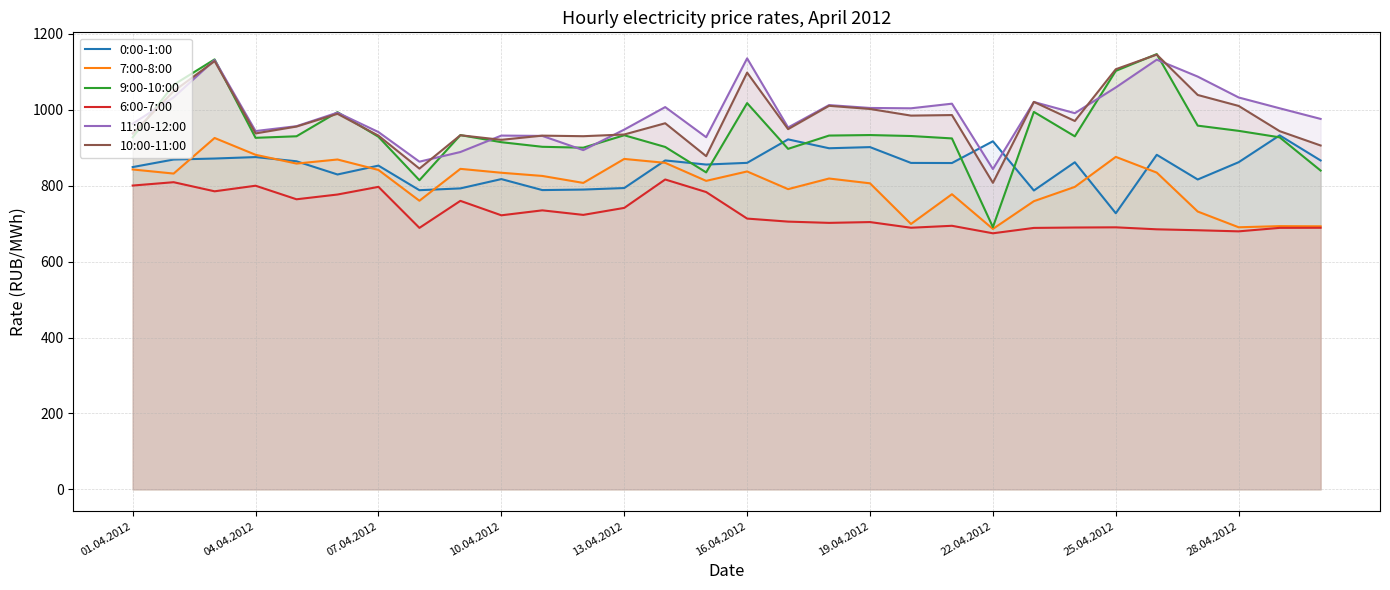

True or false: 6:00-7:00 and 9:00-10:00 intersect in this chart.

False